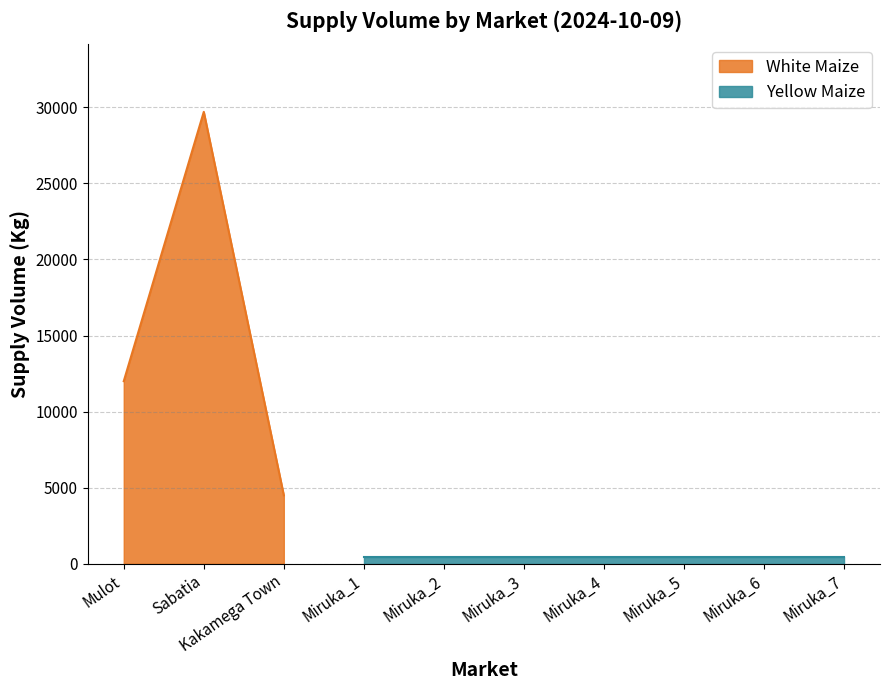

Where does the data first go above 12000?

Sabatia